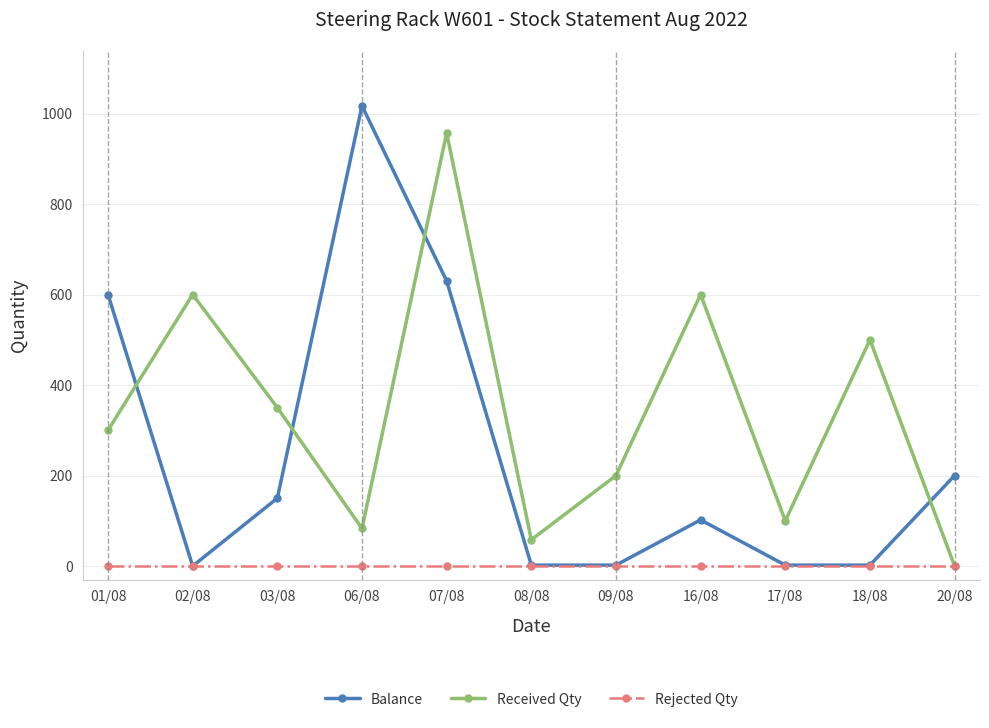

After their last crossing, which series has the higher values: Balance or Received Qty?

Balance